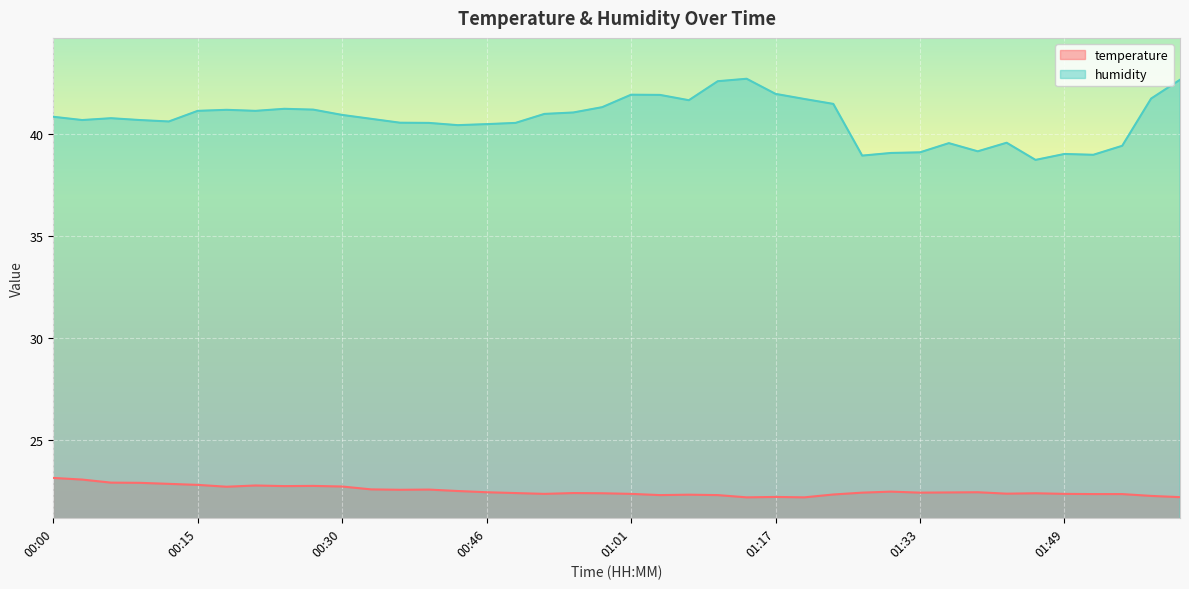

Where is temperature nearest to the value 22?

01:14